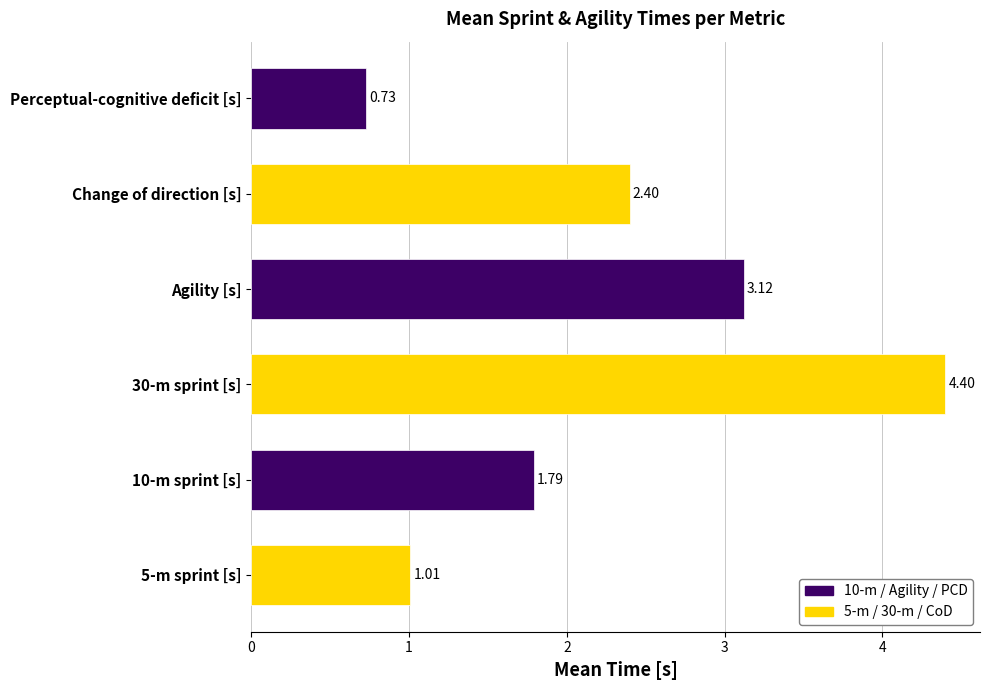

At which category does the chart reach its minimum across all series?

Perceptual-cognitive deficit [s]